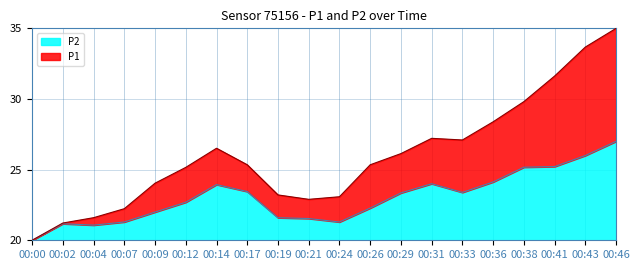

What is the difference between the P1 values at 00:46 and 00:24?

11.9